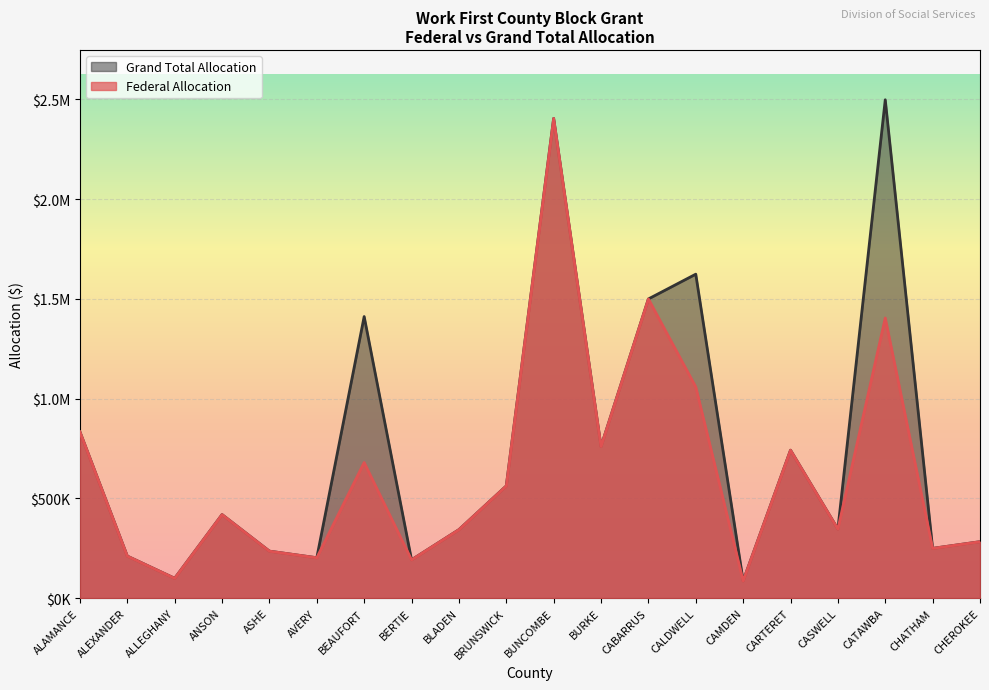

How many data points does each series have?

20